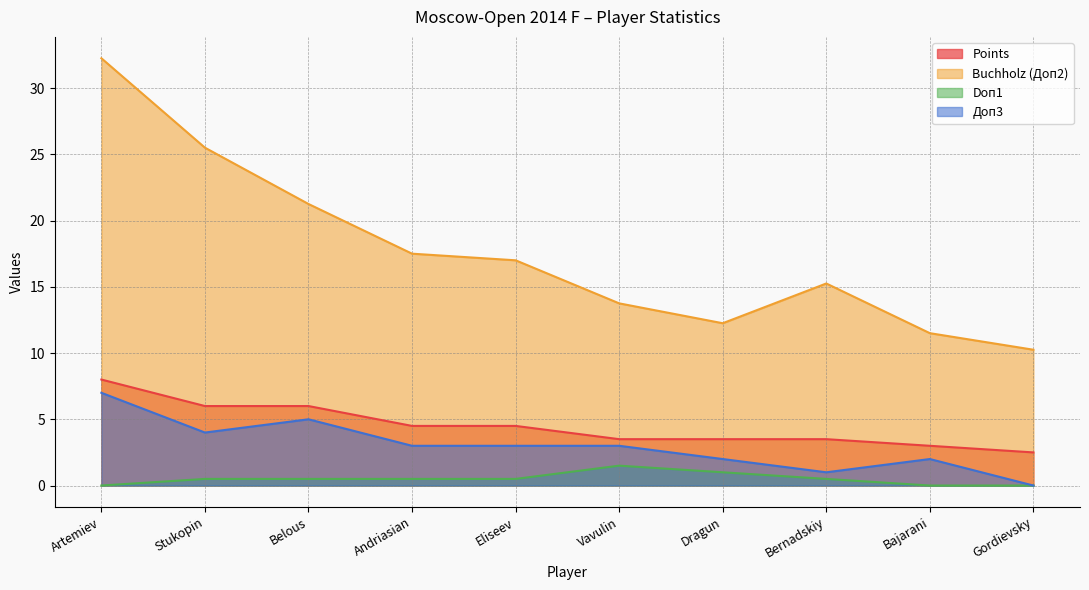

What is the difference between the Doп1 values at Vavulin and Andriasian?

1.0